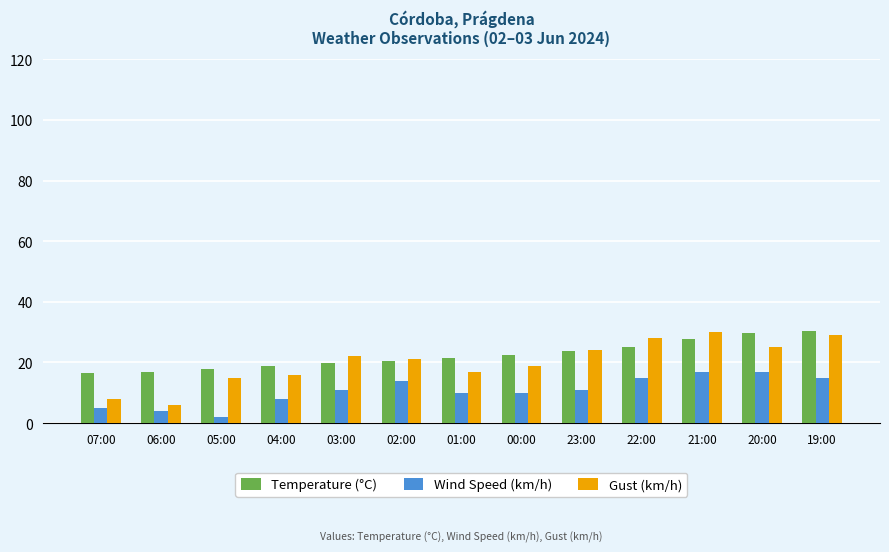

Does the chart contain stacked bars?

No